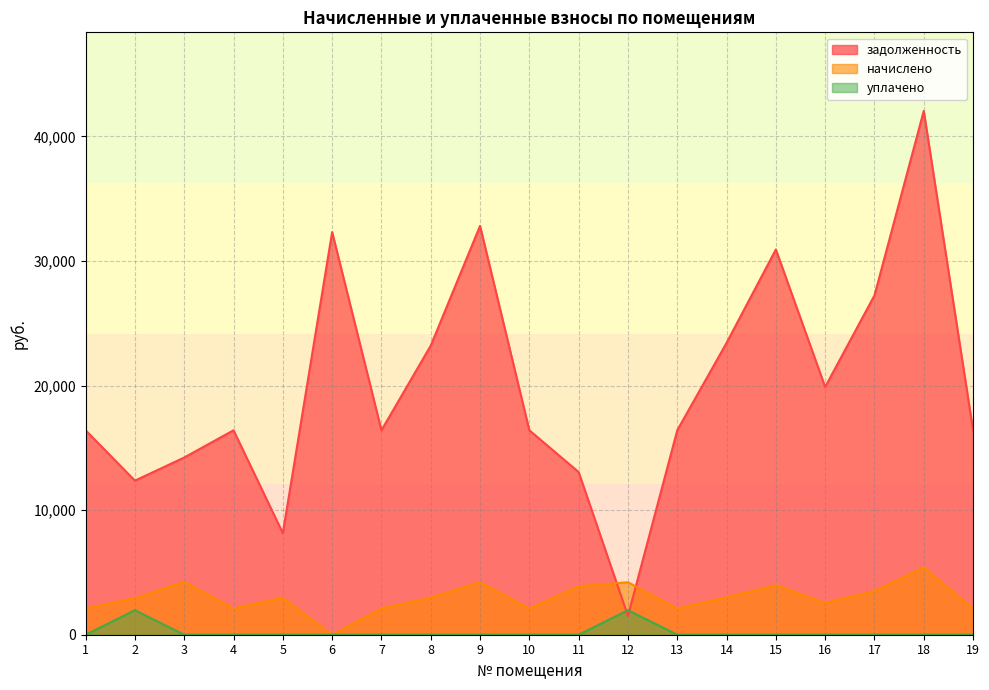

Between 1 and 4, which is larger?

1